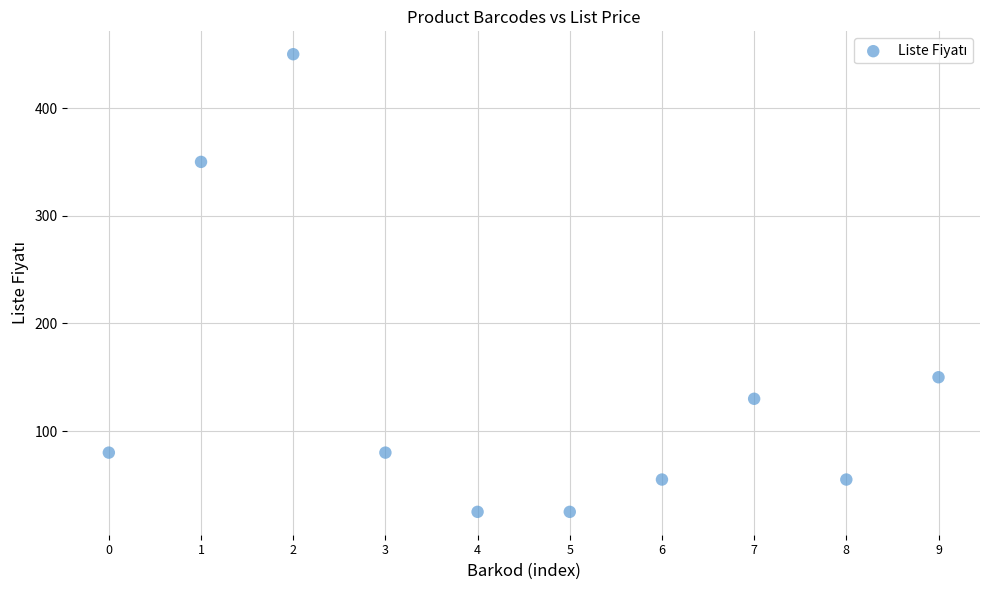

What Y value in the scatter plot is closest to 237?

150